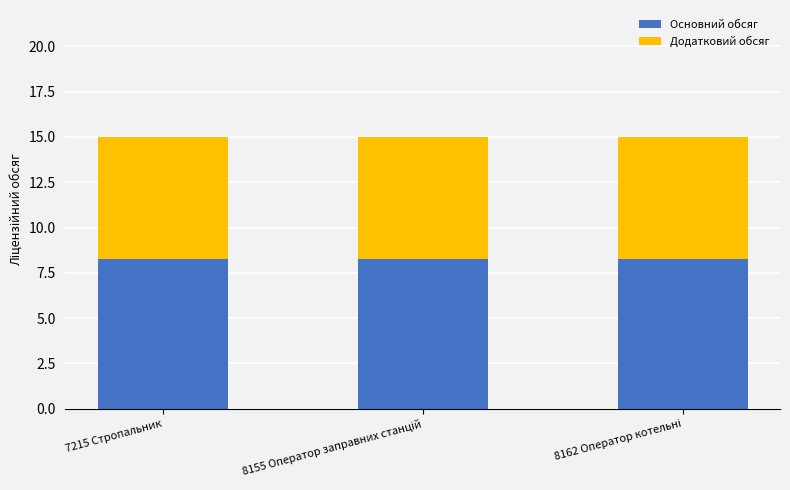

How many bars are there in total?

3